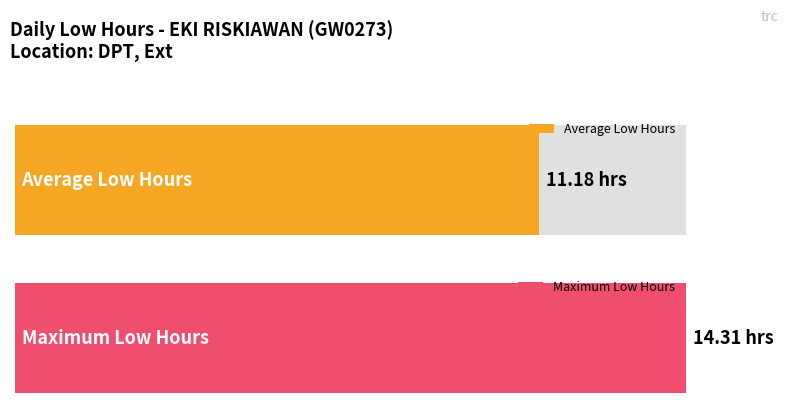

At which category does the chart reach its minimum across all series?

1